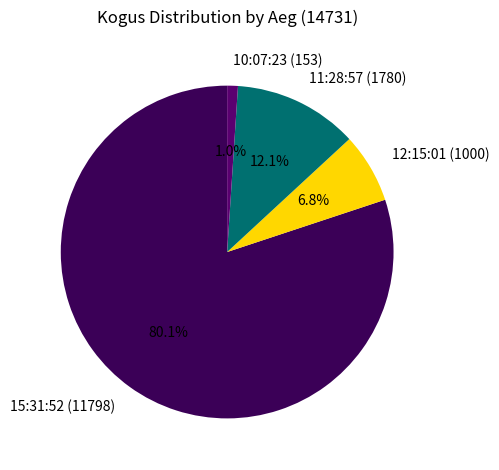

To the nearest percent, what percentage of the pie is 12:15:01 (1000)?

7%